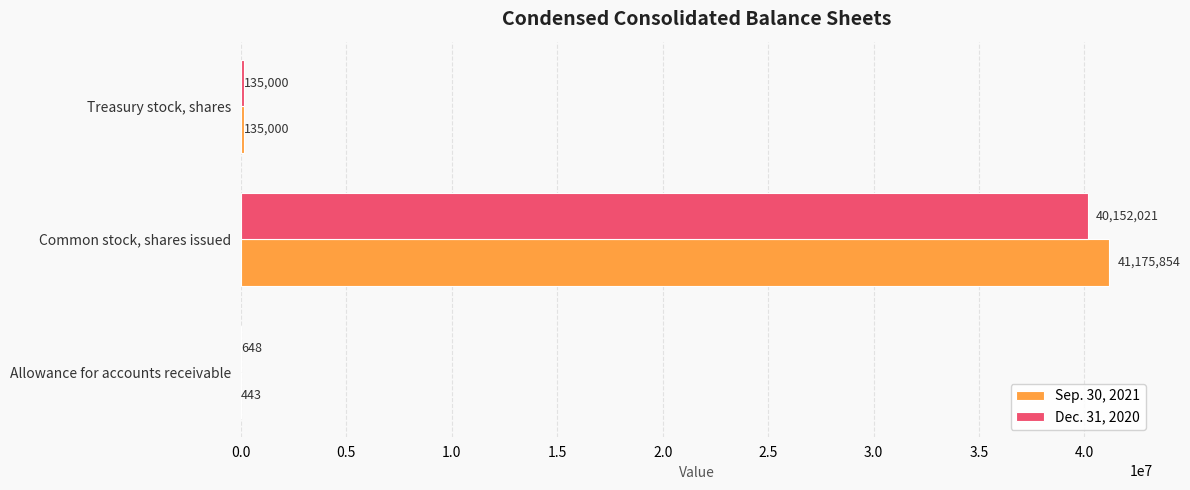

Which series has the largest total across all categories?

Sep. 30, 2021